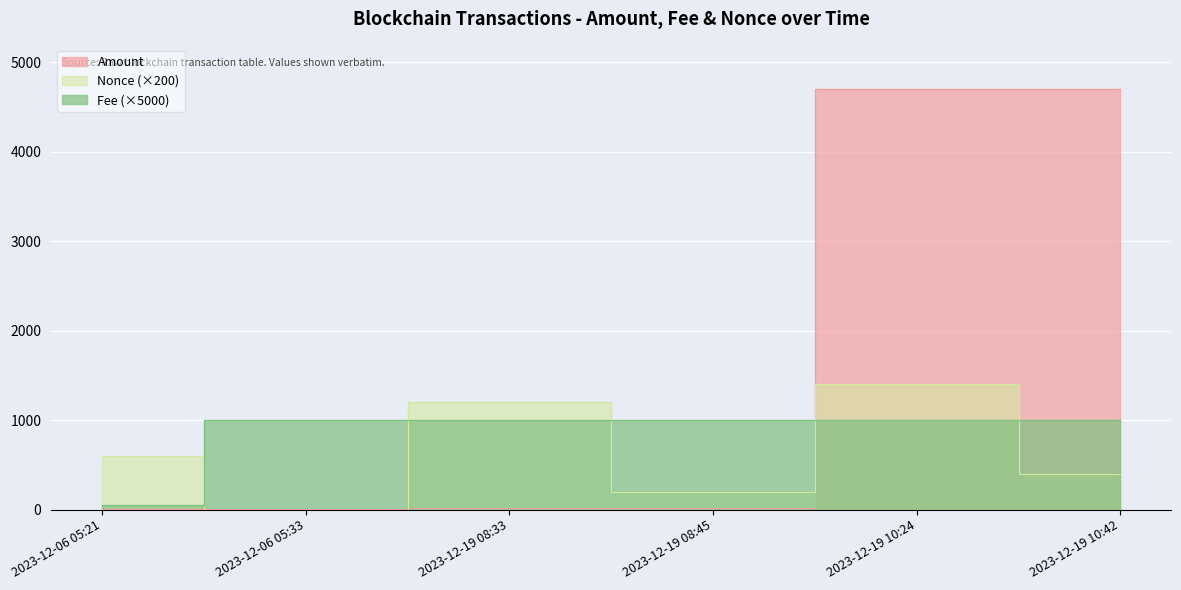

In Amount, how many points are lower than both neighbors (excluding endpoints)?

2